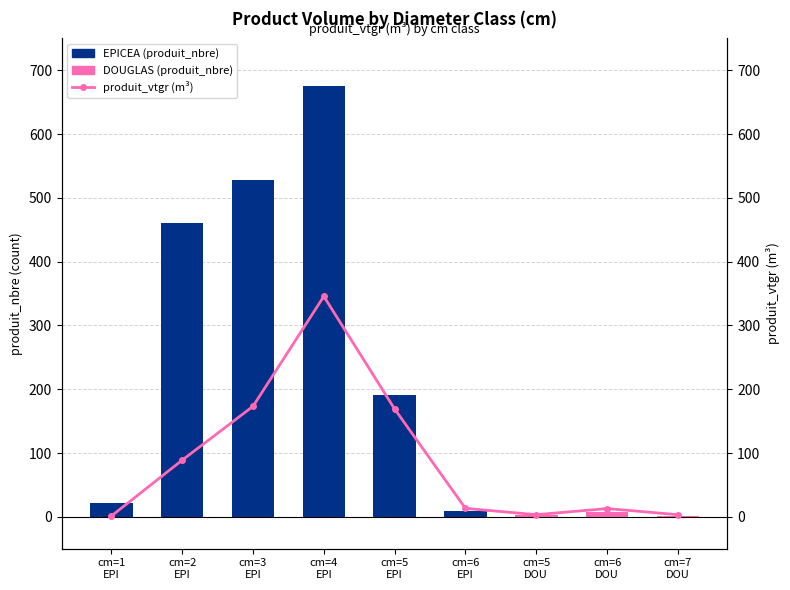

What is the difference between the maximum and minimum values in the produit_vtgr series?

344.4